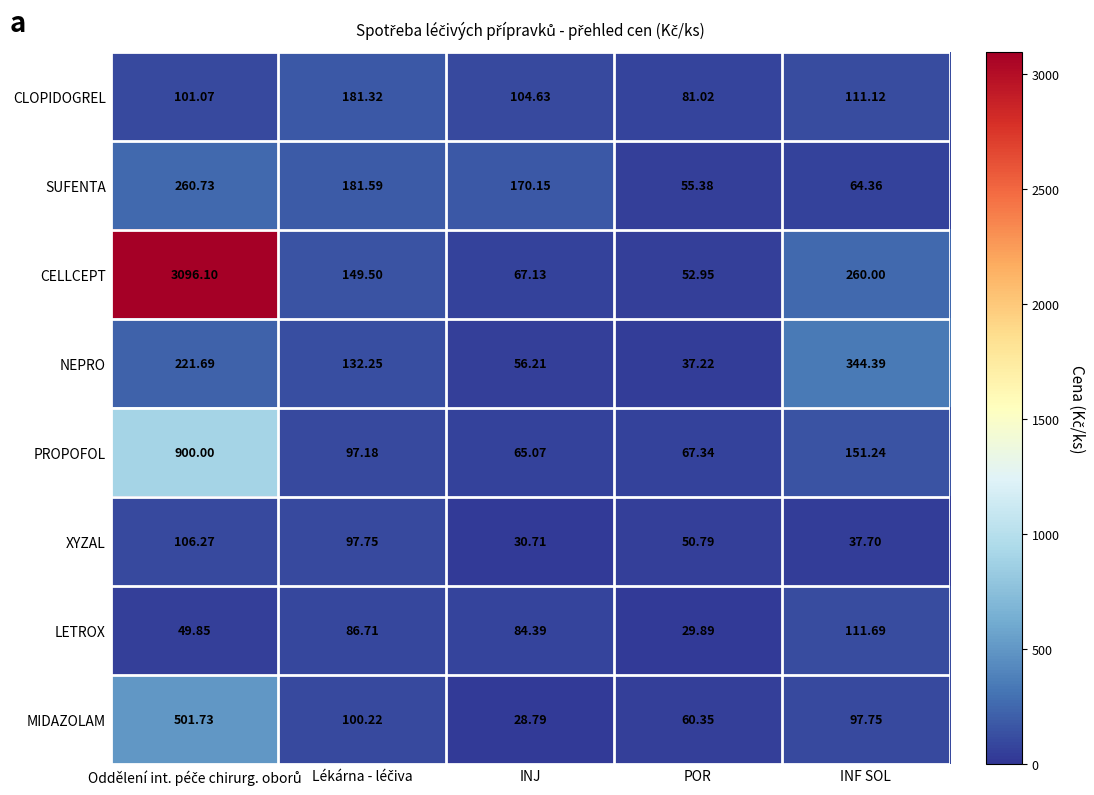

Rank the series at INJ from lowest to highest value.

MIDAZOLAM, XYZAL, NEPRO, PROPOFOL, CELLCEPT, LETROX, CLOPIDOGREL, SUFENTA